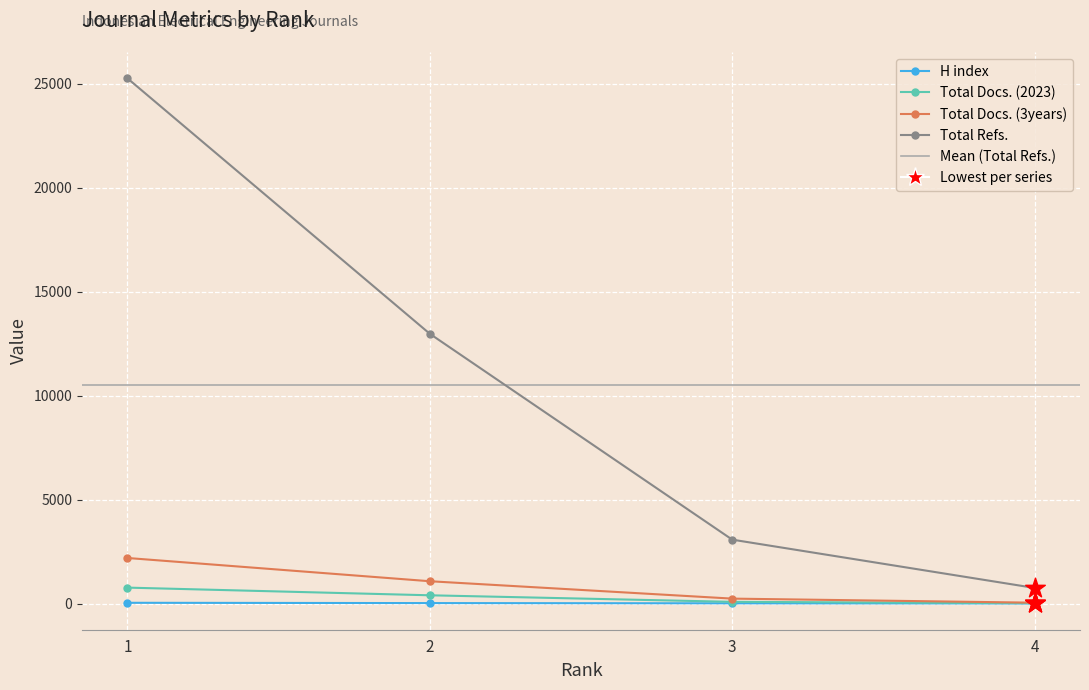

At which category is the sum across all series the highest?

1